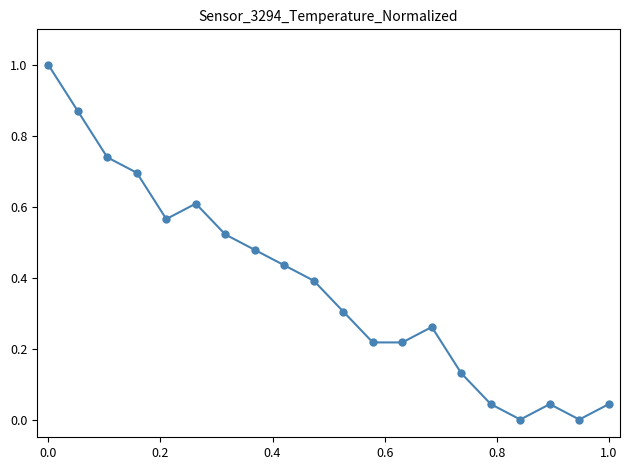

What is the difference between the maximum and minimum values?

1.0